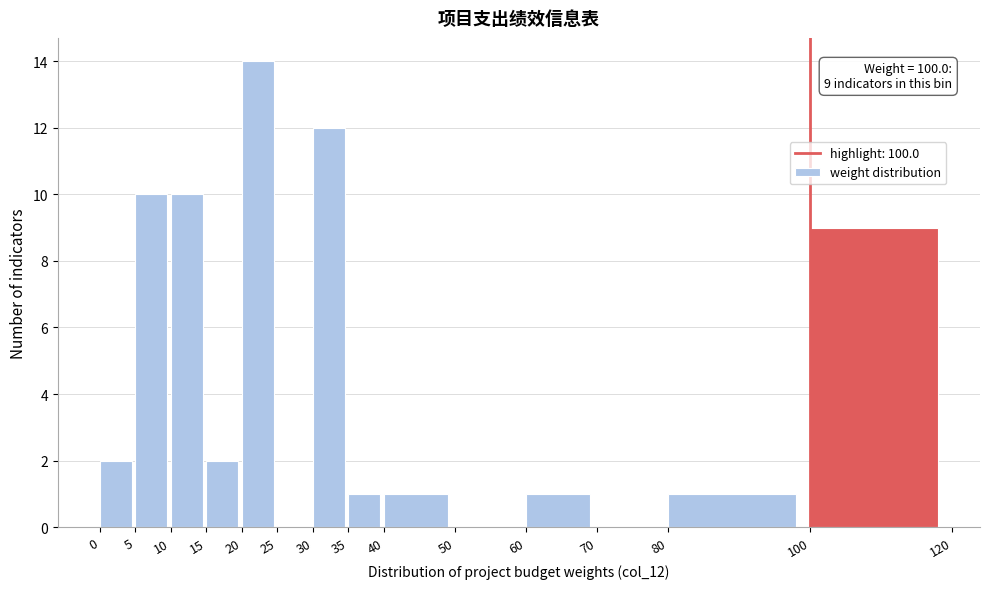

Over which range of the x-axis is the bar tallest?

20 to 25